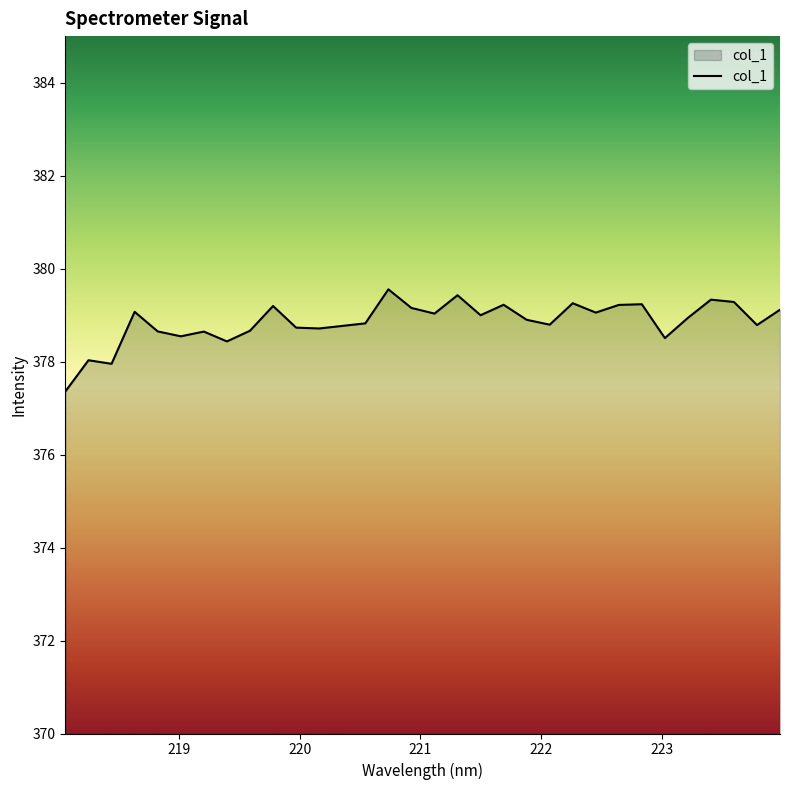

What is the smallest value displayed?

377.4